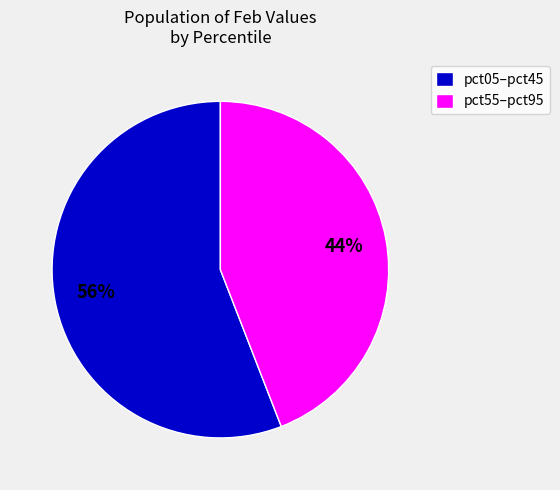

The pct05–pct45 slice represents 56% of the pie. True or false?

True